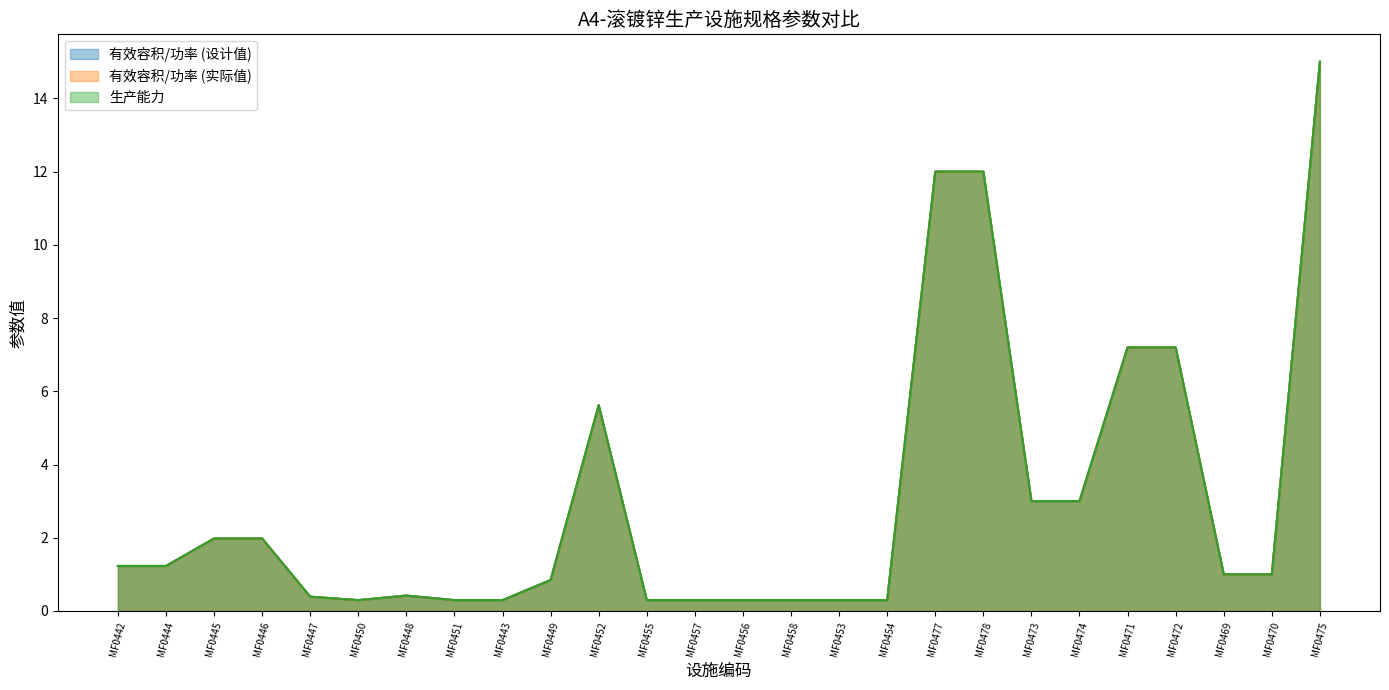

What is the sum of the 有效容积/功率 (实际值) values at MF0478 and MF0469?

13.0